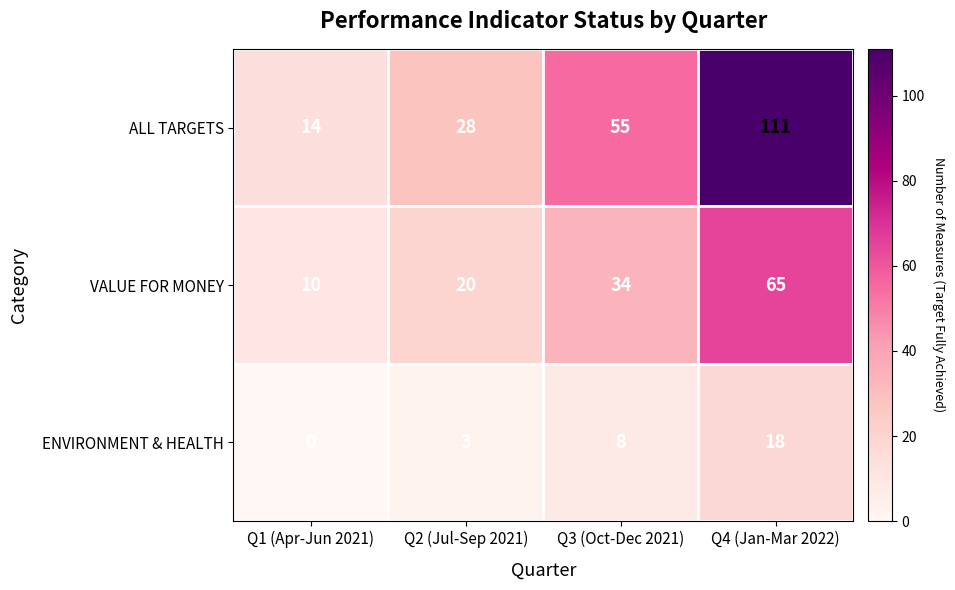

Reading right to left, list all the values displayed in this chart.

ALL TARGETS: Q4 (Jan-Mar 2022)=111	Q3 (Oct-Dec 2021)=55	Q2 (Jul-Sep 2021)=28	Q1 (Apr-Jun 2021)=14
VALUE FOR MONEY: Q4 (Jan-Mar 2022)=65	Q3 (Oct-Dec 2021)=34	Q2 (Jul-Sep 2021)=20	Q1 (Apr-Jun 2021)=10
ENVIRONMENT & HEALTH: Q4 (Jan-Mar 2022)=18	Q3 (Oct-Dec 2021)=8	Q2 (Jul-Sep 2021)=3	Q1 (Apr-Jun 2021)=0